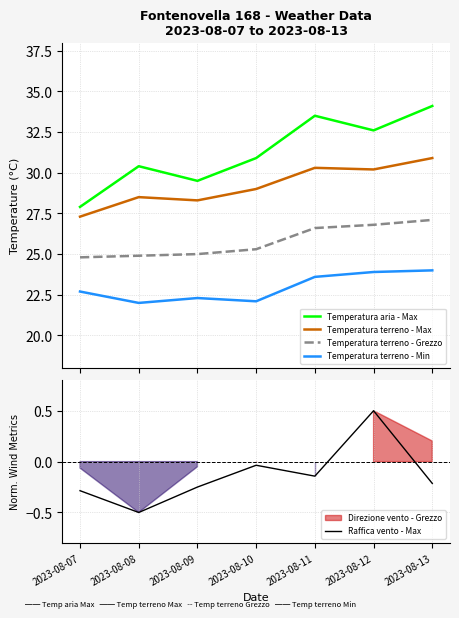

Which series has the widest spread of values?

Temperatura aria - Max